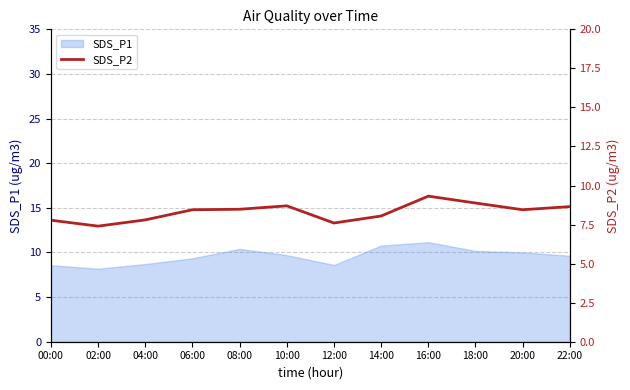

True or false: the data shows 1.7 at 14:00.

False